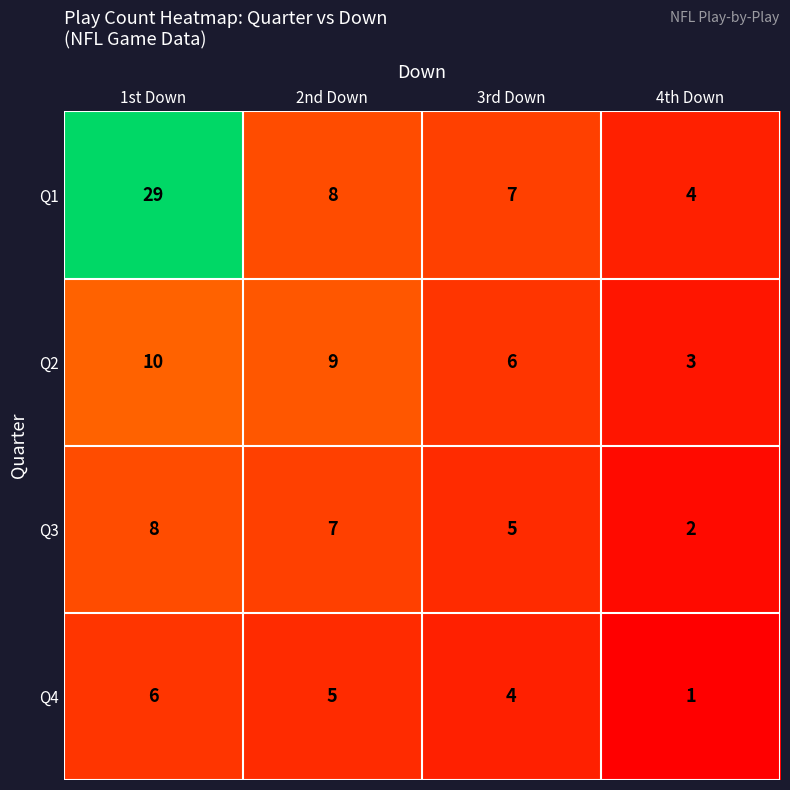

Which series has the largest range (max minus min)?

Q1